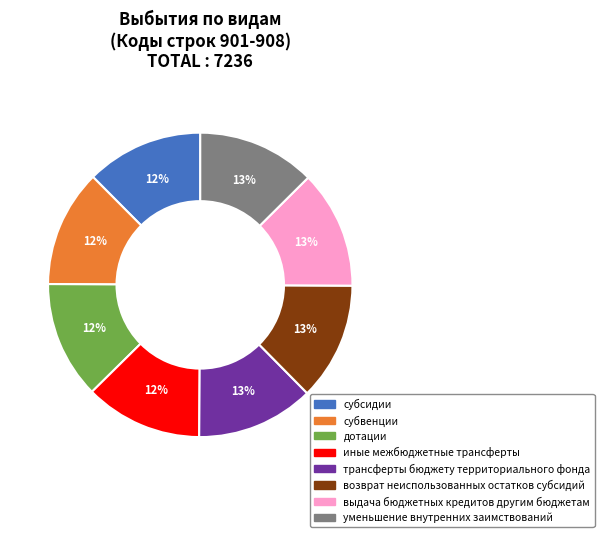

Approximately how many times larger is the value at возврат неиспользованных остатков субсидий compared to трансферты бюджету территориального фонда?

1.0